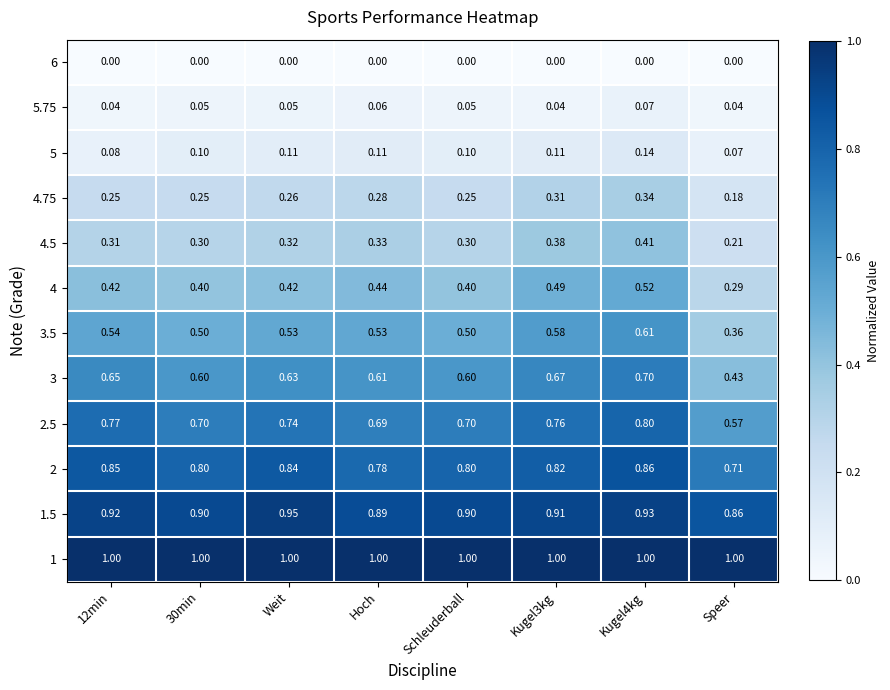

What is the greatest value displayed?

1.0